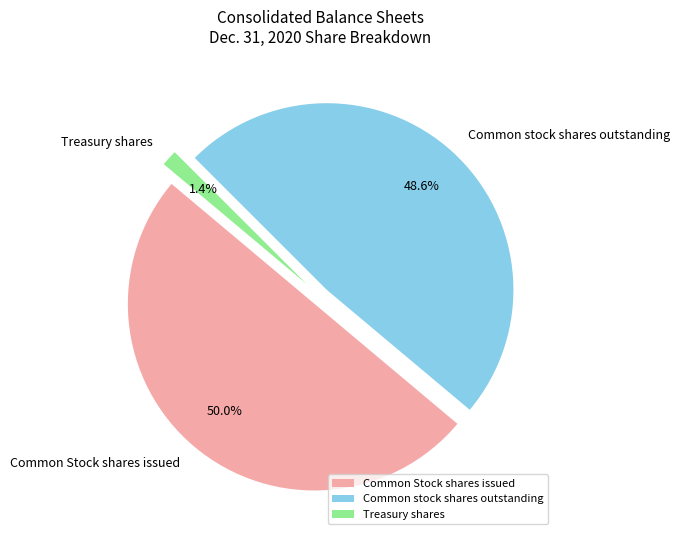

To the nearest percent, what is the difference between the largest and smallest slice percentages?

49%